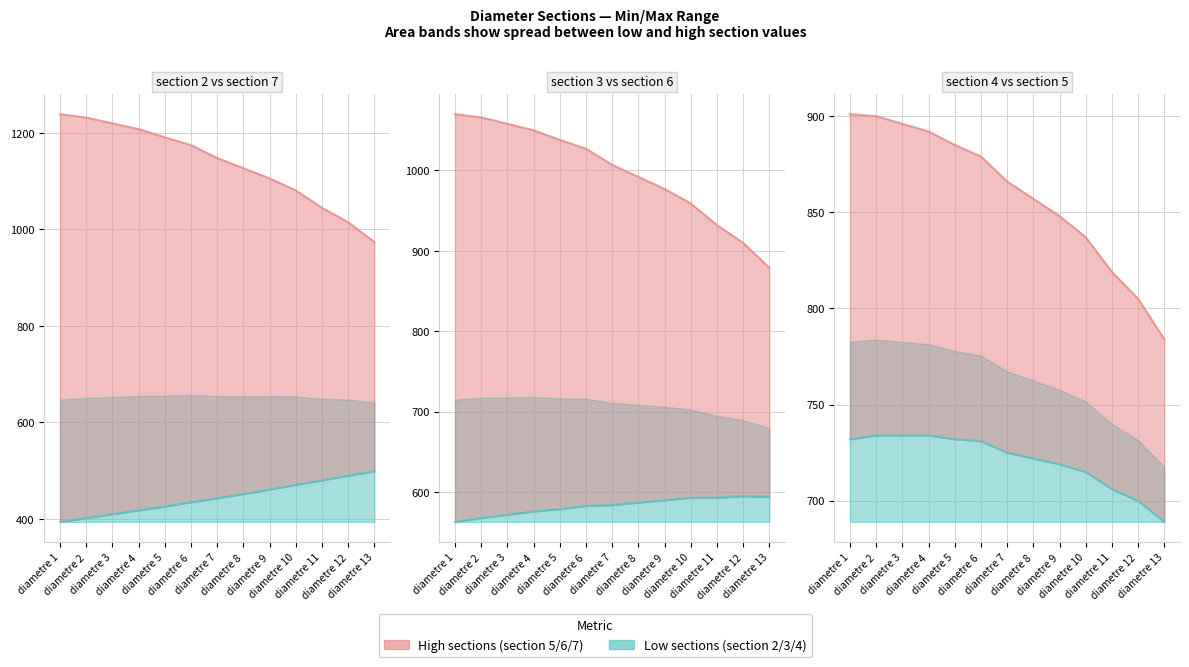

Rank the categories by section 7 value from lowest to highest.

diametre 13, diametre 12, diametre 11, diametre 10, diametre 9, diametre 8, diametre 7, diametre 6, diametre 5, diametre 4, diametre 3, diametre 2, diametre 1